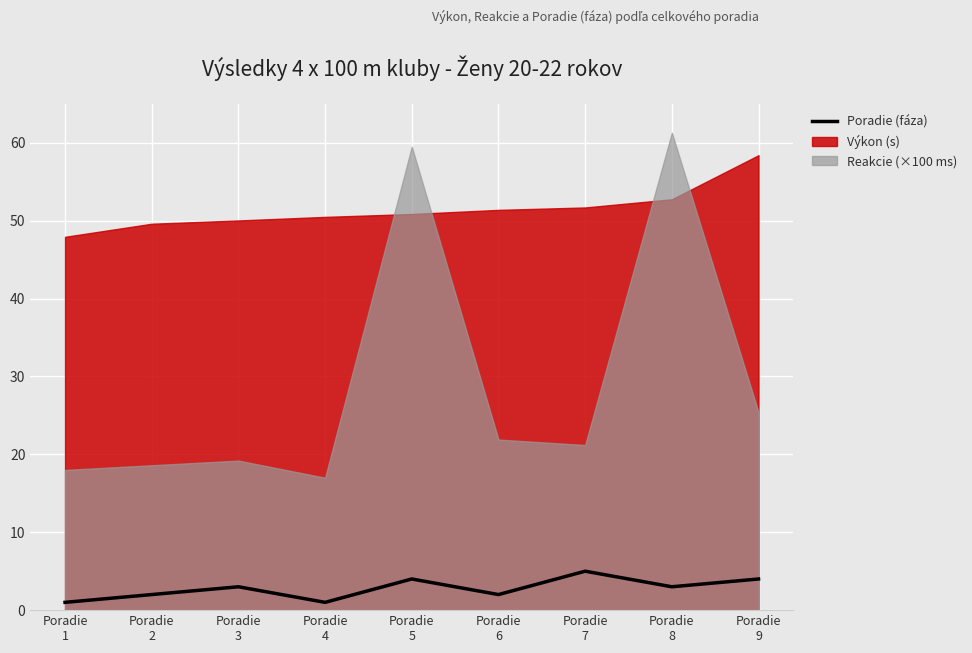

Rank the categories by value from highest to lowest.

Poradie
7, Poradie
5, Poradie
9, Poradie
3, Poradie
8, Poradie
2, Poradie
6, Poradie
1, Poradie
4